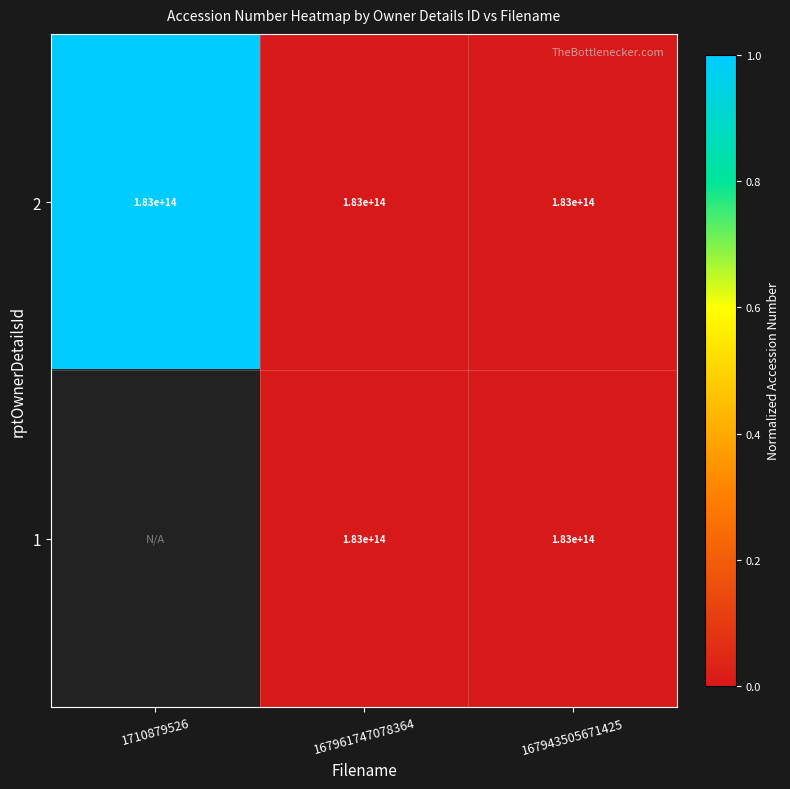

Which label corresponds to the largest value in the chart?

1710879526